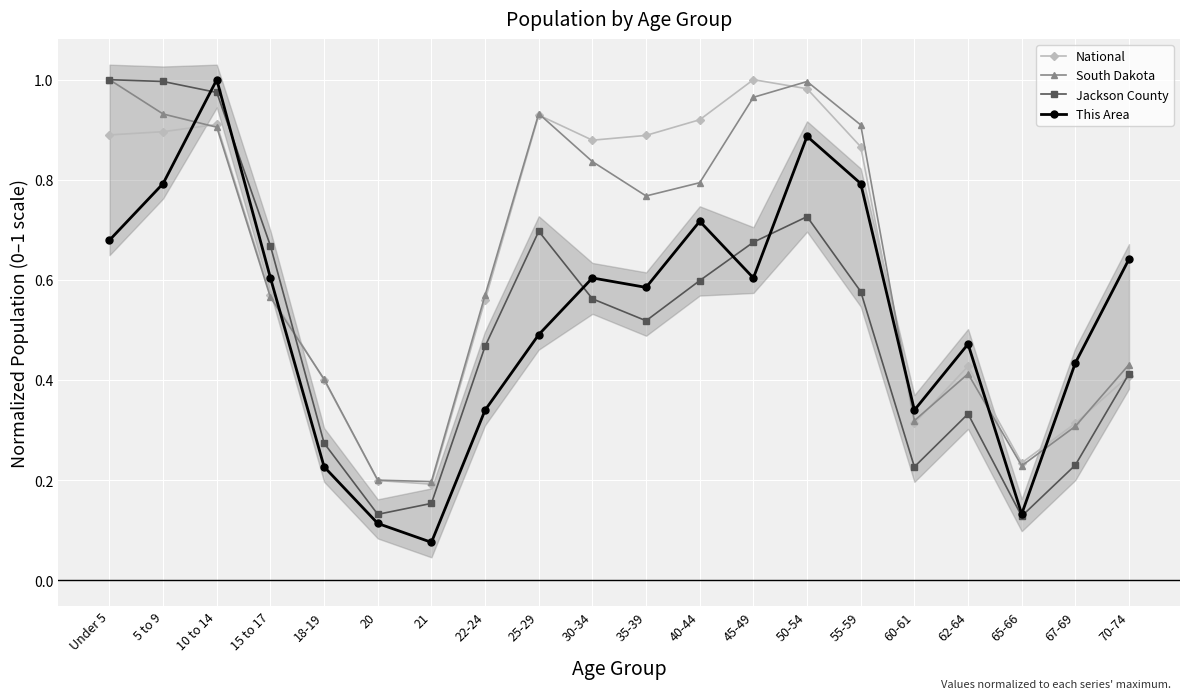

What is the spread (max minus min) of values at 67-69?

0.2